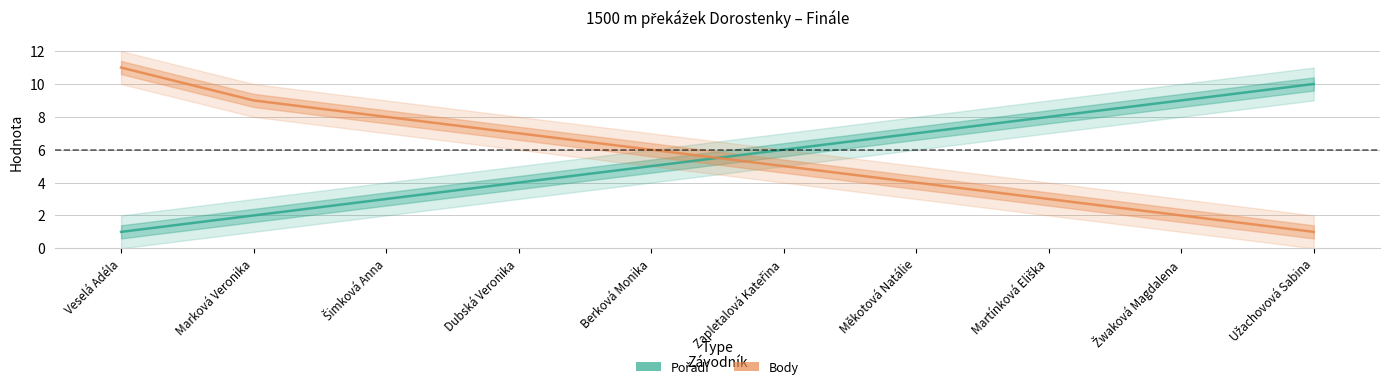

What position from the right is Veselá Adéla?

10